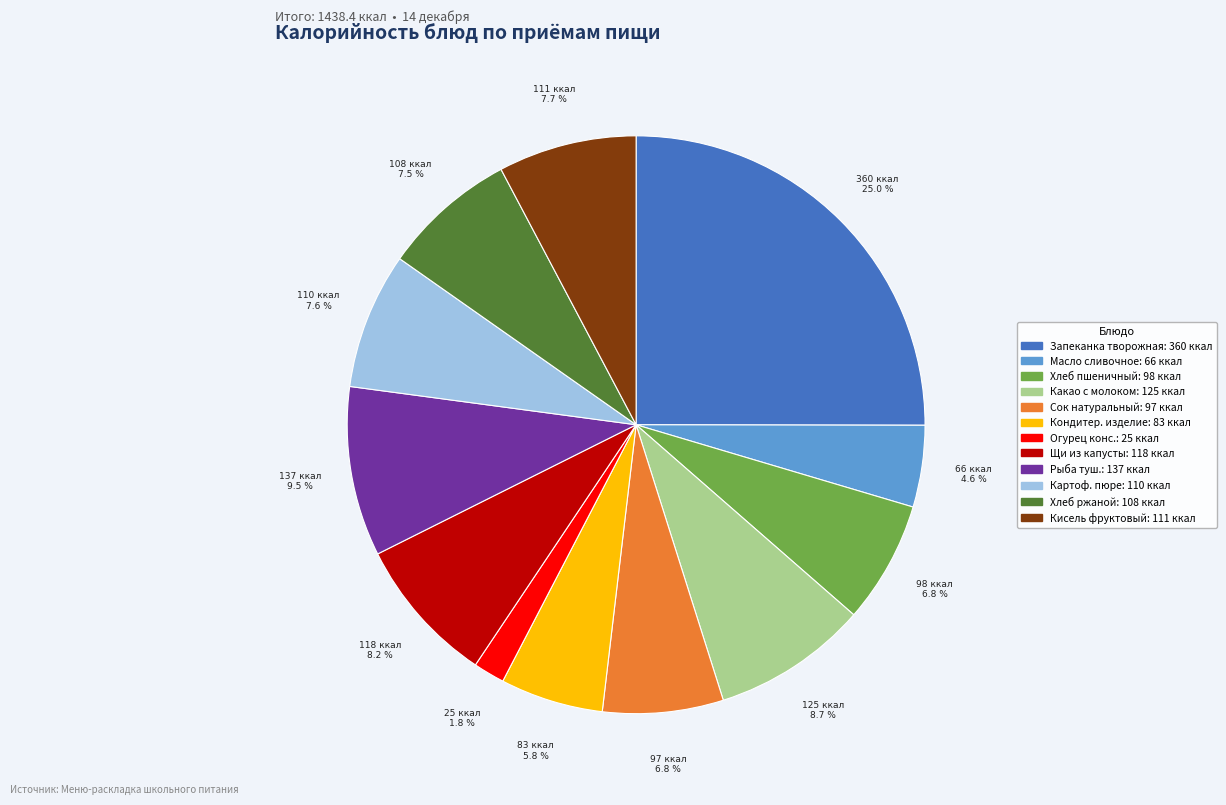

Is there a majority slice in this chart?

No